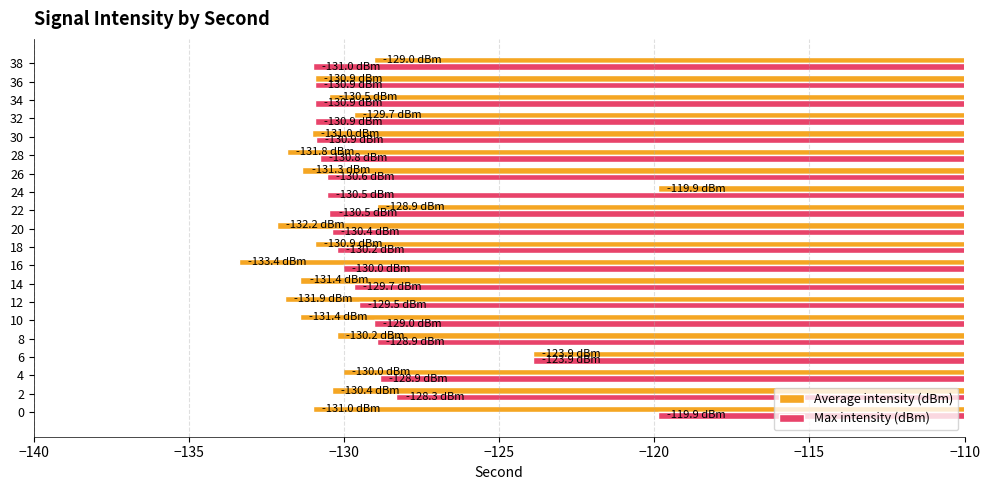

What is the minimum value for Max intensity (dBm)?

-131.0